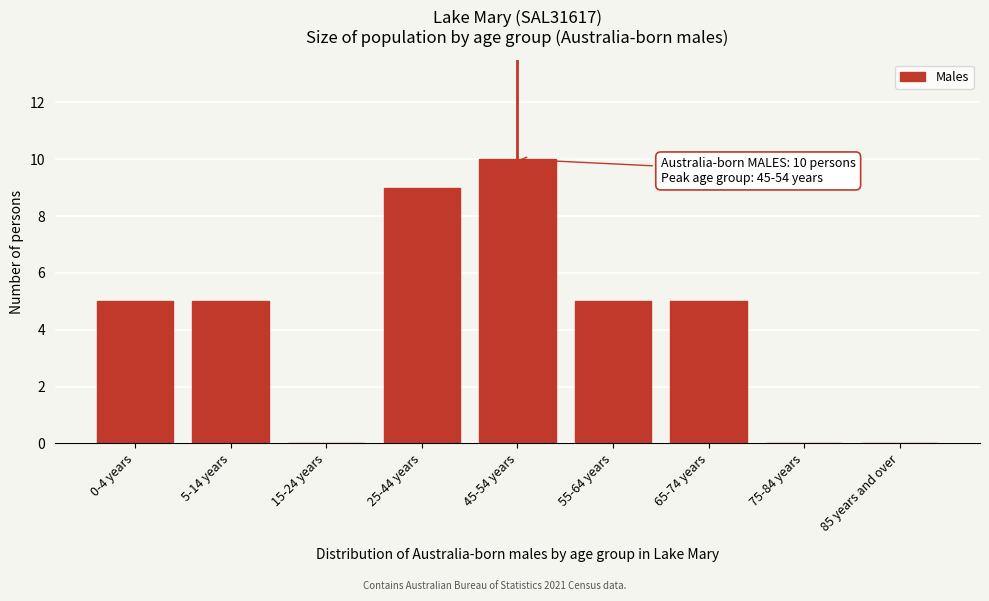

Reading left to right, extract all data points from this chart.

0-4 years=5	5-14 years=5	15-24 years=0	25-44 years=9	45-54 years=10	55-64 years=5	65-74 years=5	75-84 years=0	85 years and over=0